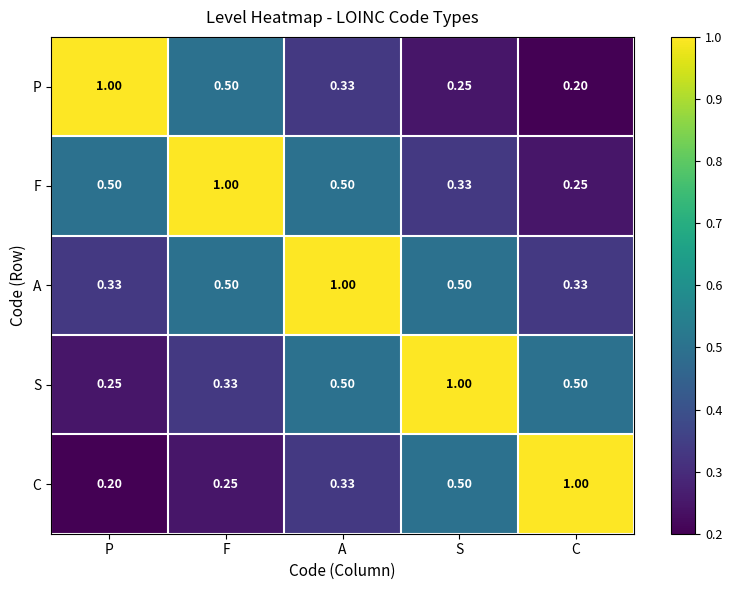

At how many categories does at least one series exceed 0?

5